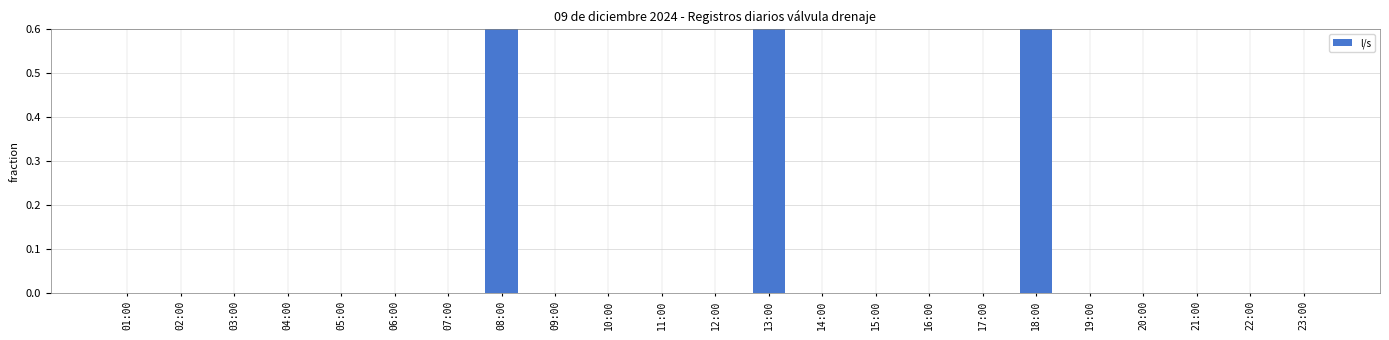

At which label is the value closest to 16?

18:00